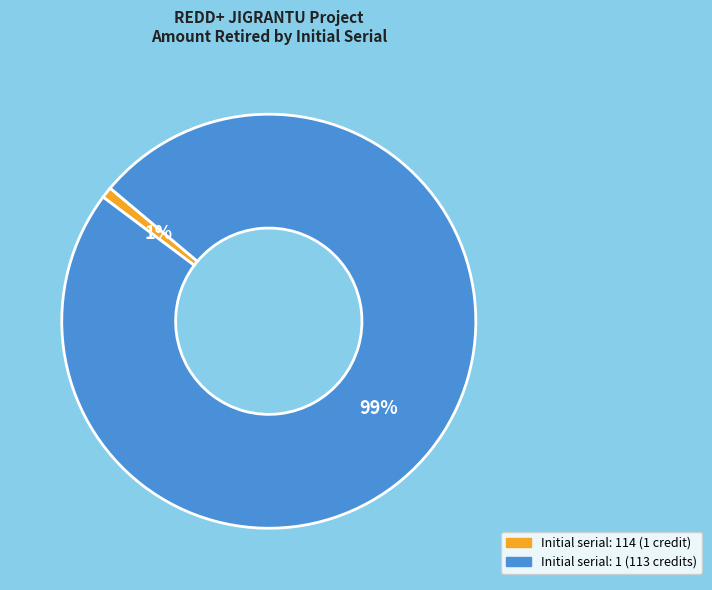

Combined, do Initial serial: 114 (1 credit) and Initial serial: 1 (113 credits) account for over 50%?

Yes